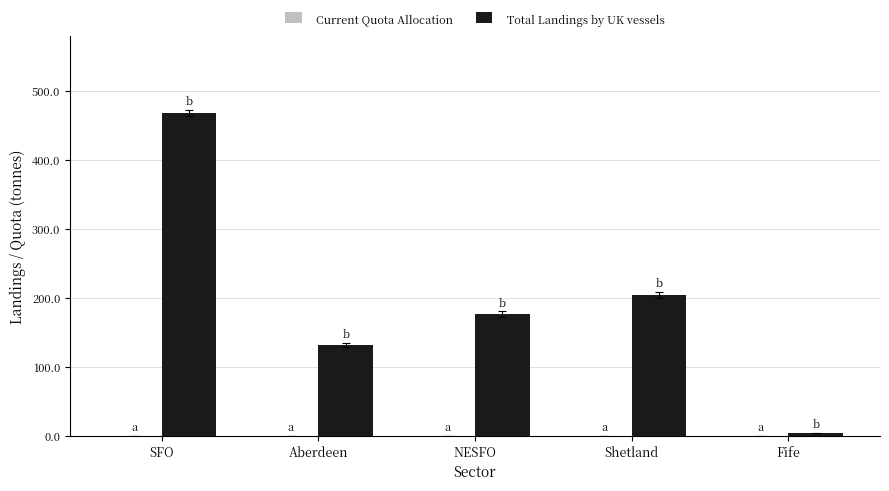

True or false: the data shows 105.0 at SFO.

False